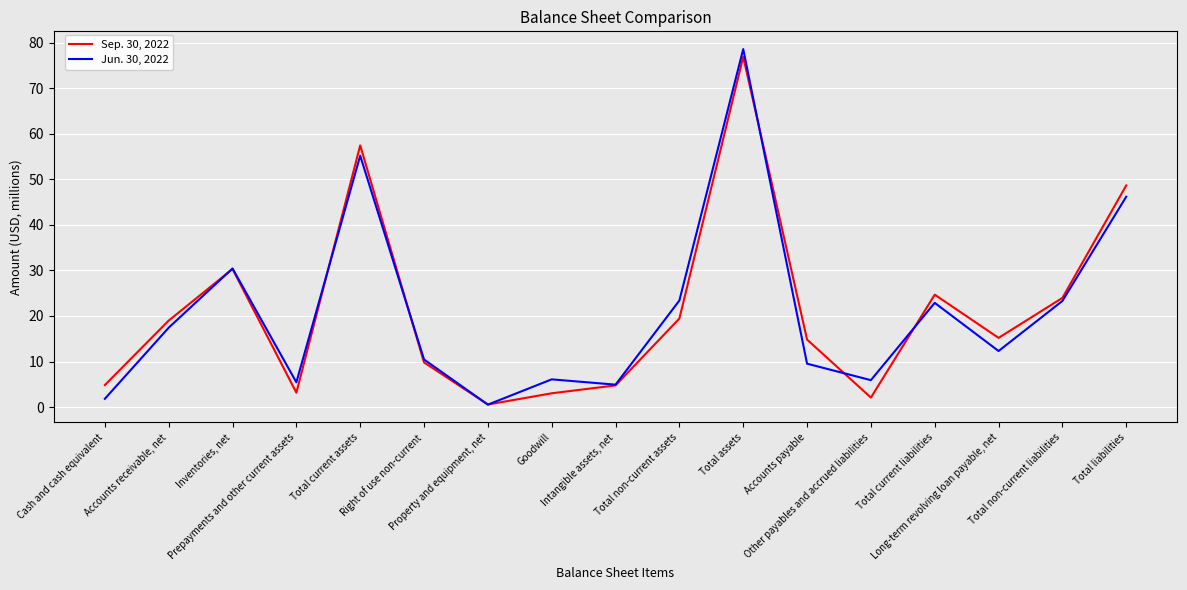

How many intersections are there between Sep. 30, 2022 and Jun. 30, 2022?

8